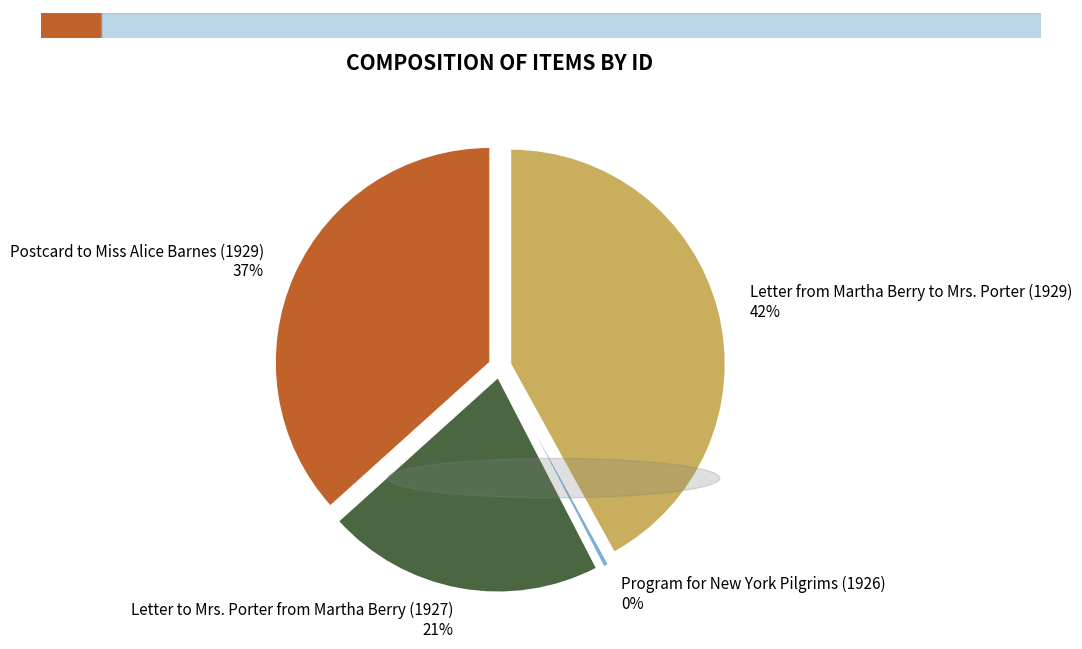

Which slice is the largest?

Letter from Martha Berry to Mrs. Porter (1929)